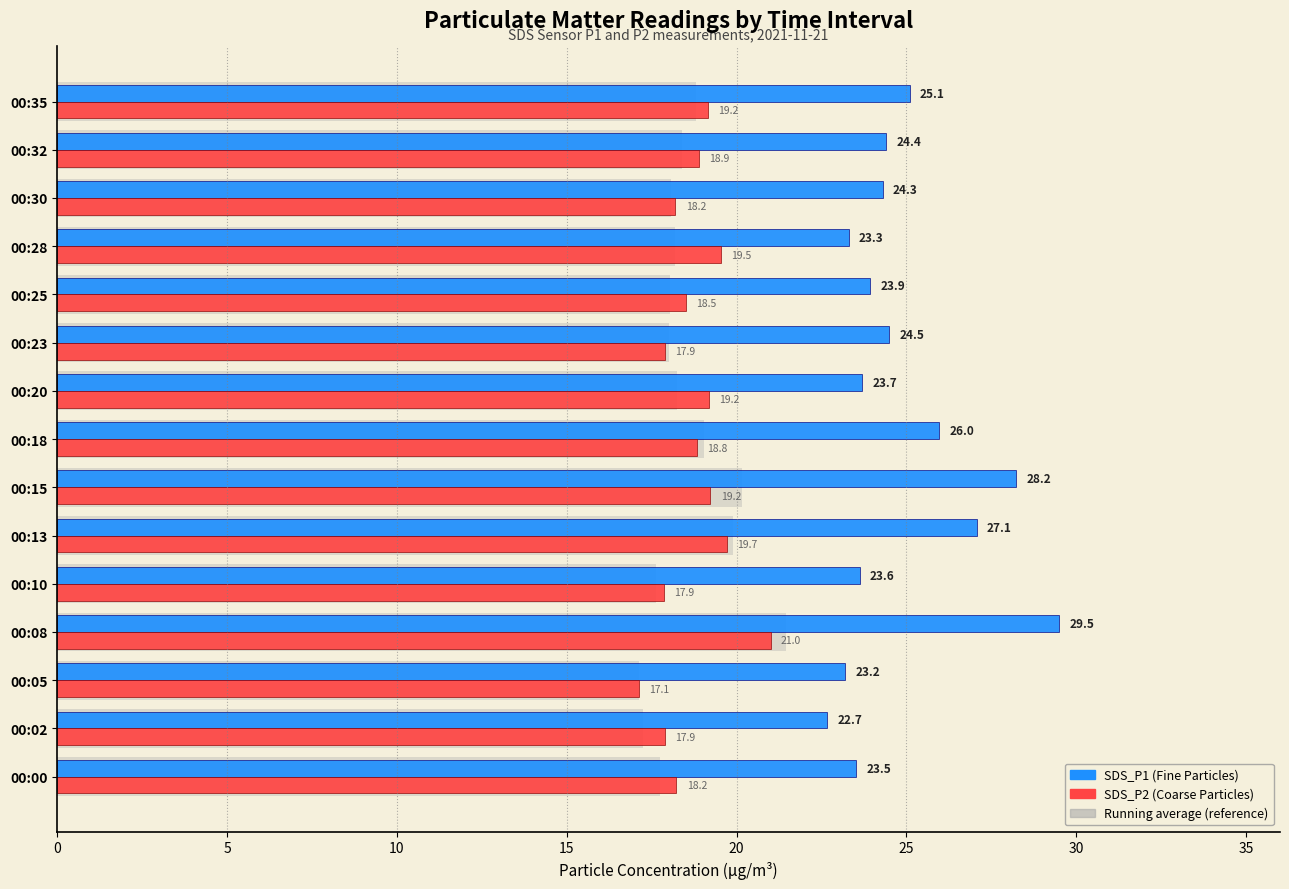

Rank the series by their maximum value, from highest to lowest.

SDS_P1, SDS_P2